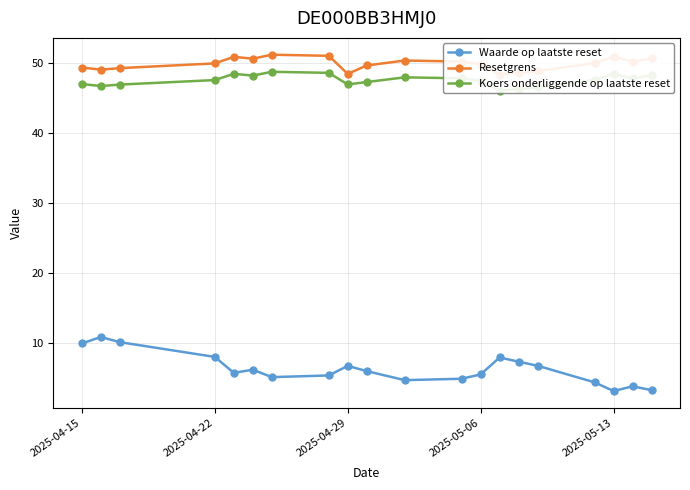

Is it true that Waarde op laatste reset equals 10.0 at 2025-04-15?

True